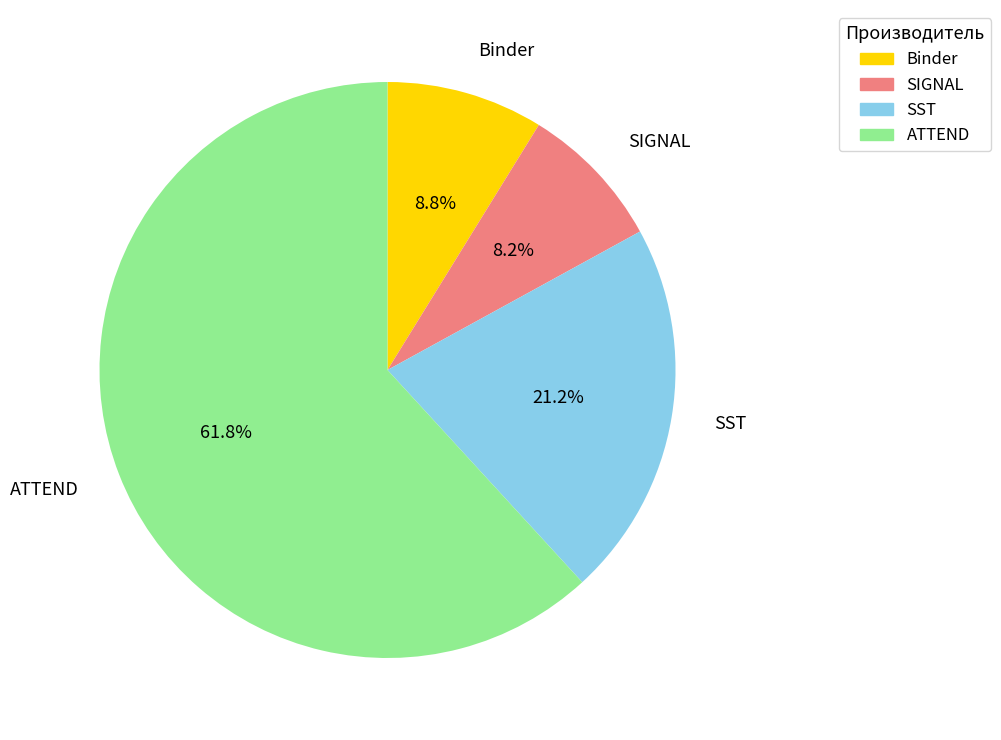

Approximately how many times larger is the value at ATTEND compared to SIGNAL?

7.5